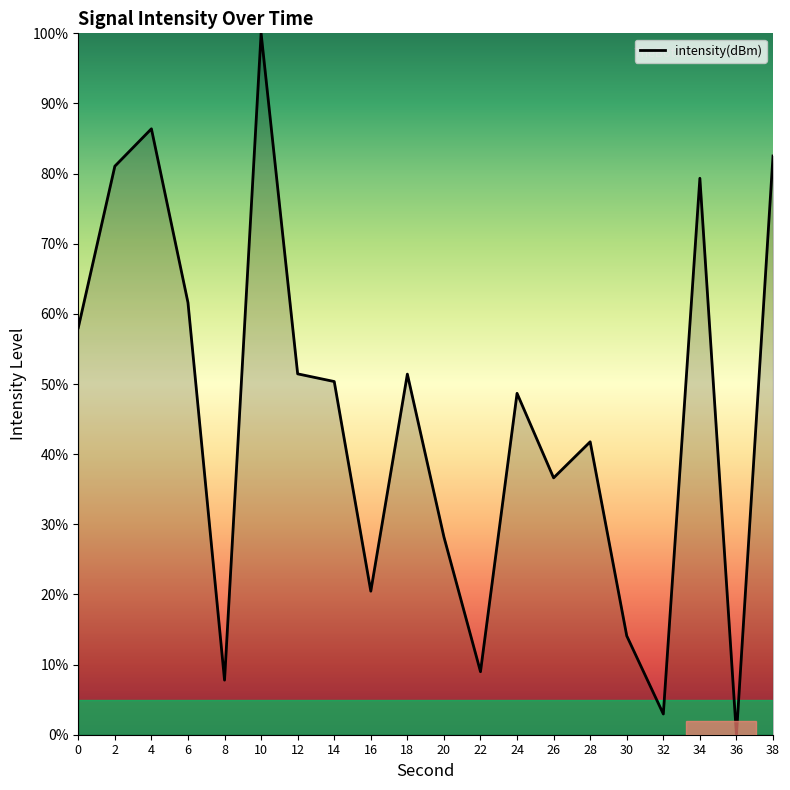

What is the approximate value at 4?

86.4